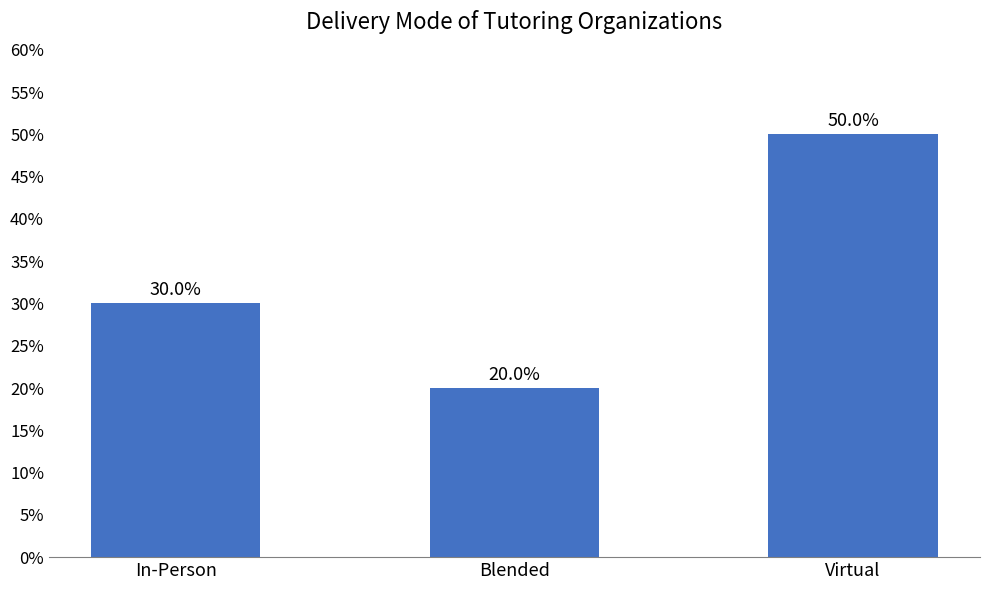

What is the difference between the maximum and minimum values?

30